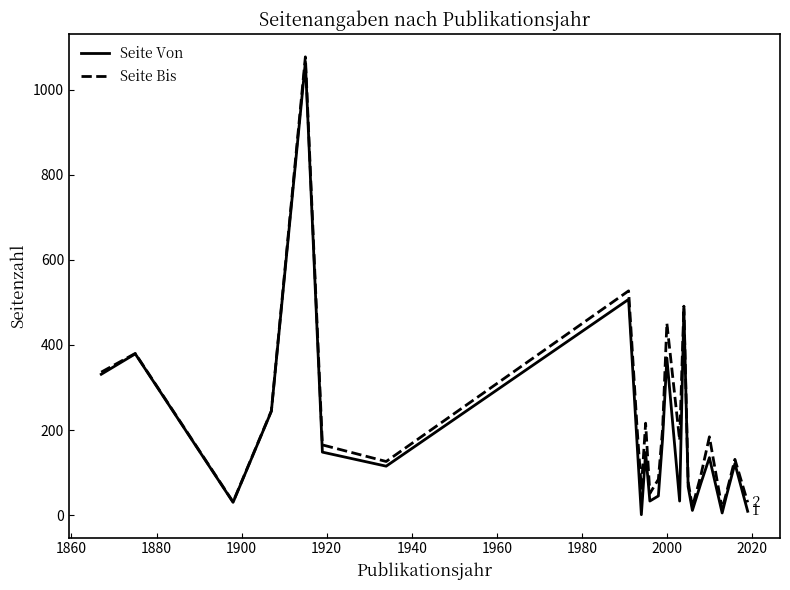

What is the sum of all Seite Von values?

4748